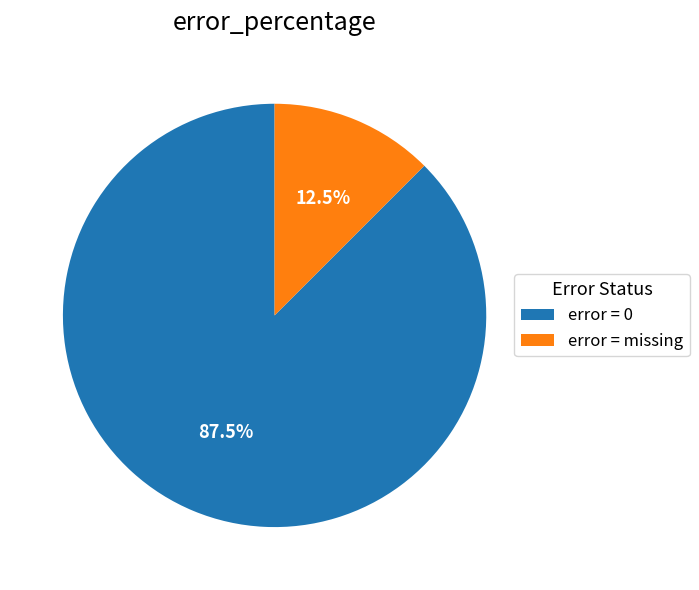

To the nearest percent, what is the difference between the largest and smallest slice percentages?

75%